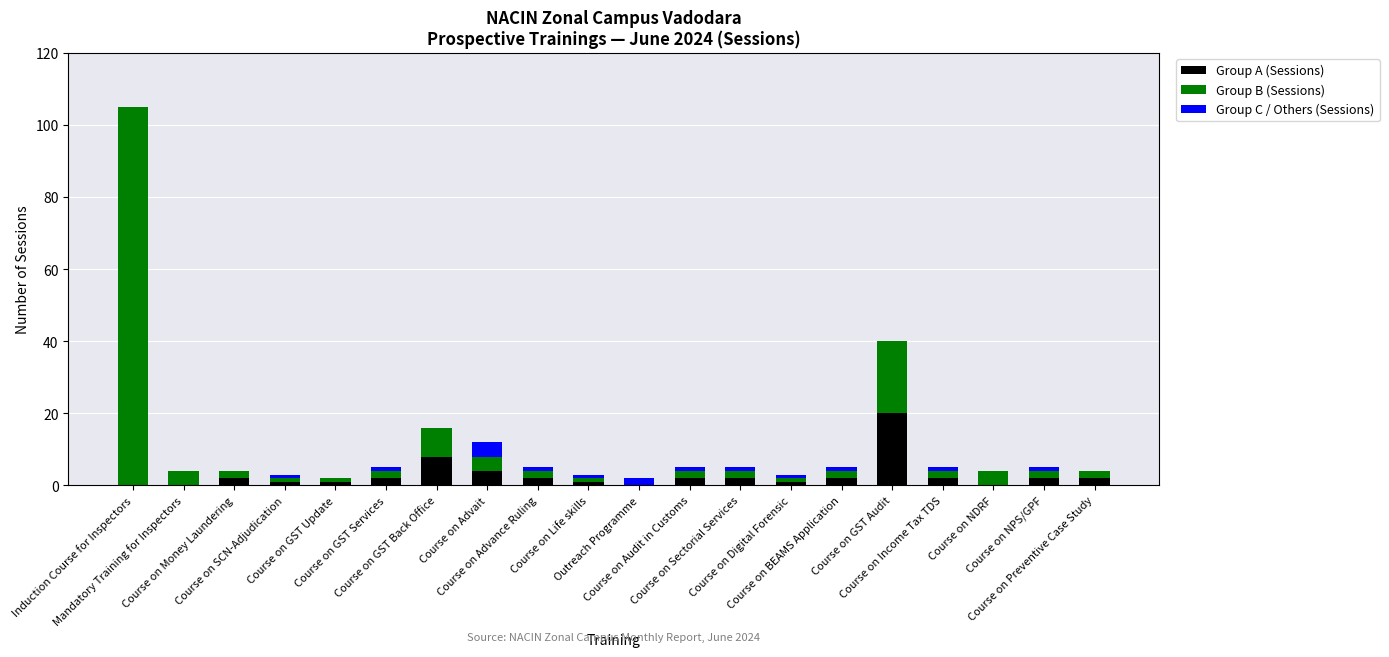

What is the sum of all Group A (Sessions) values?

54